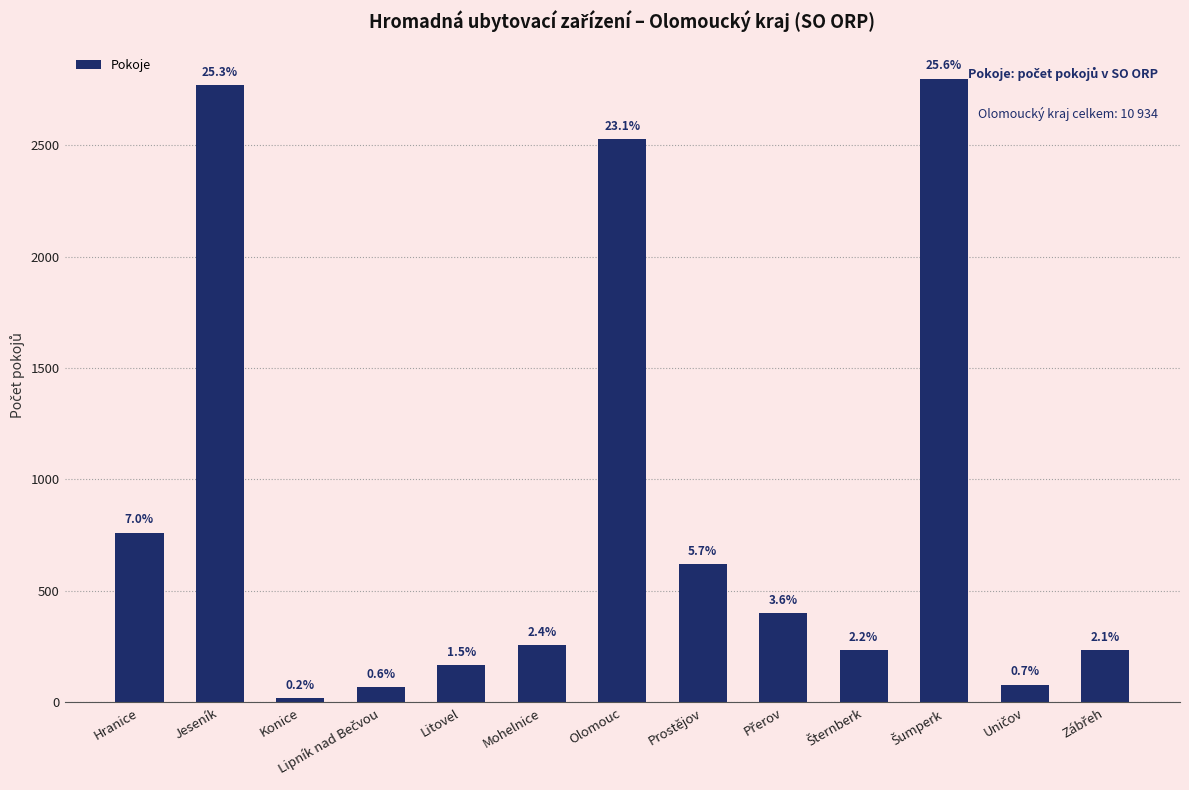

What is the approximate value at Olomouc, to the nearest 100?

2500